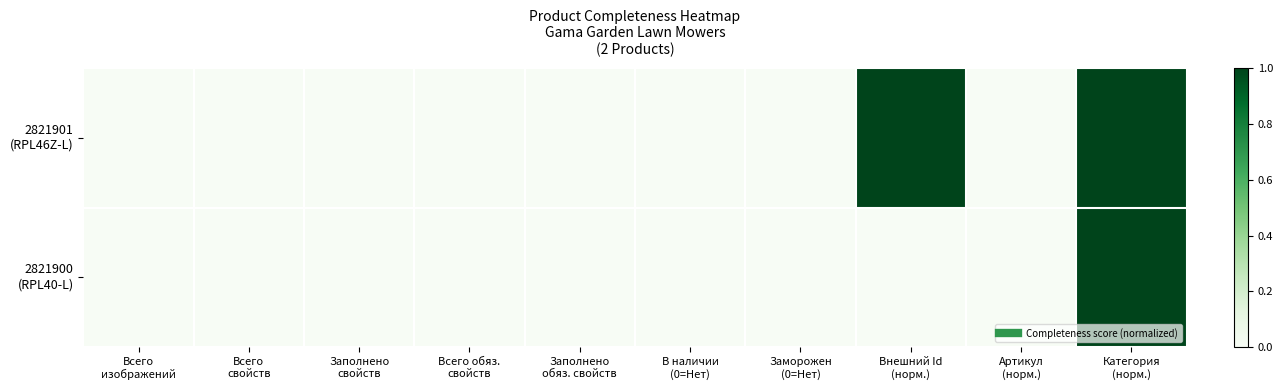

Rank the series at Заполнено обяз. свойств from highest to lowest value.

2821901 (RPL46Z-L), 2821900 (RPL40-L)